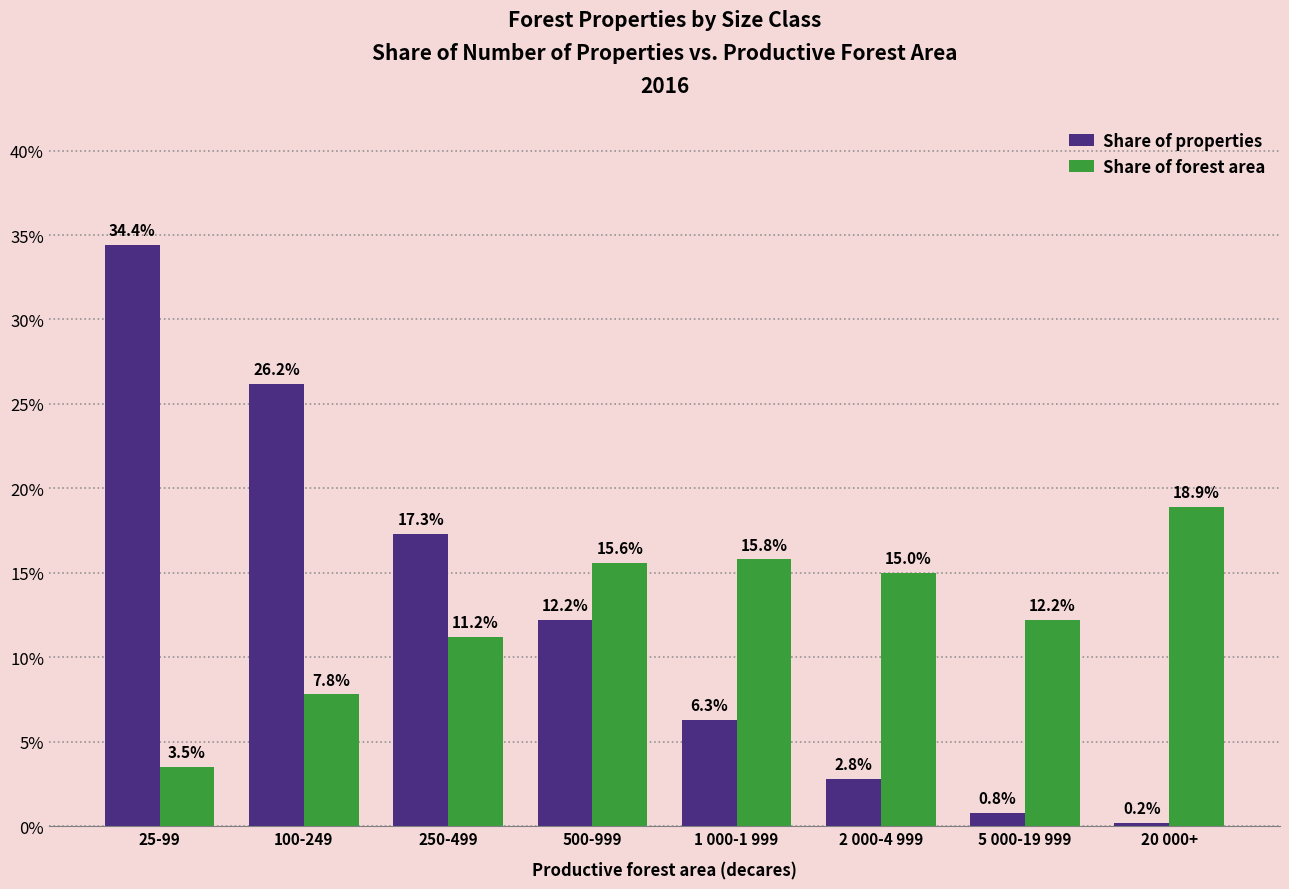

What are all the series names shown in the legend?

Share of properties, Share of forest area